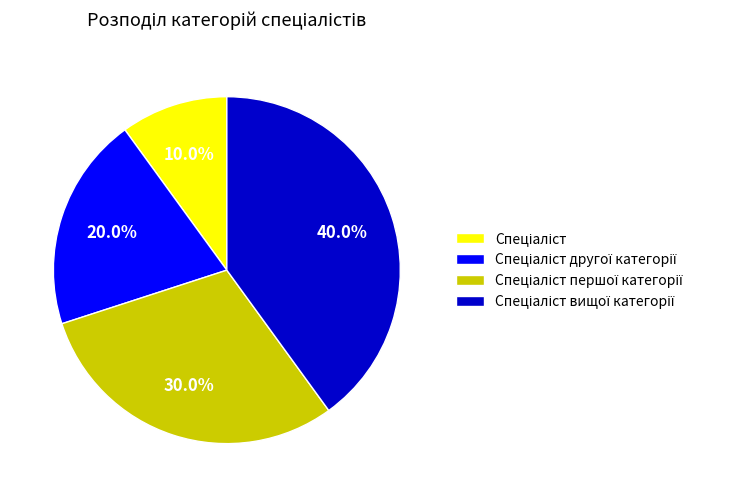

Is there any slice that represents more than half of the pie?

No